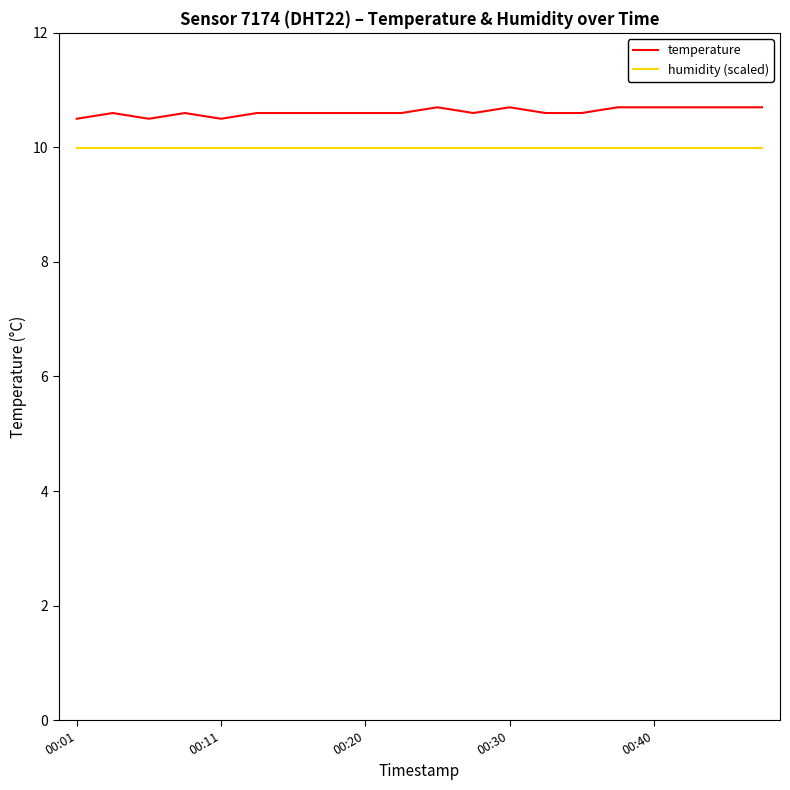

True or false: temperature and humidity (scaled) intersect in this chart.

False